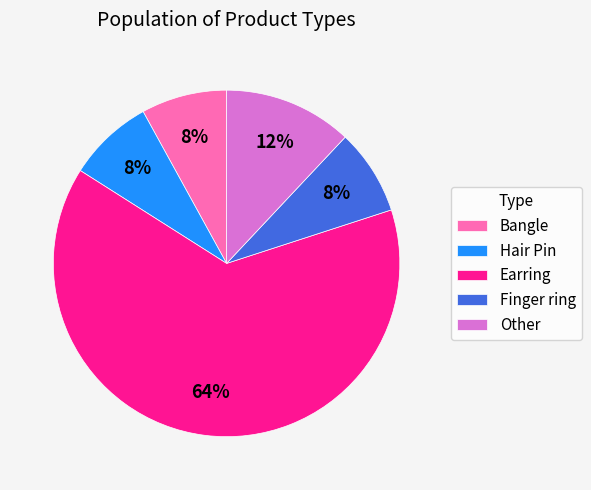

Is the sum of Hair Pin and Earring greater than half?

Yes